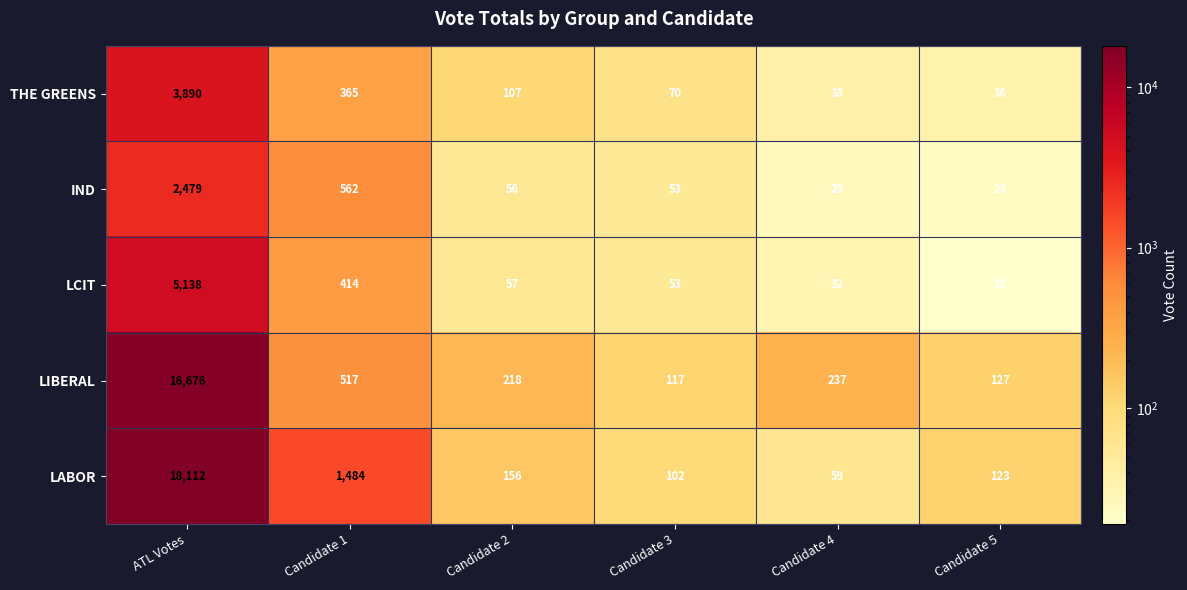

What is the difference between the maximum and minimum values in the THE GREENS series?

3854